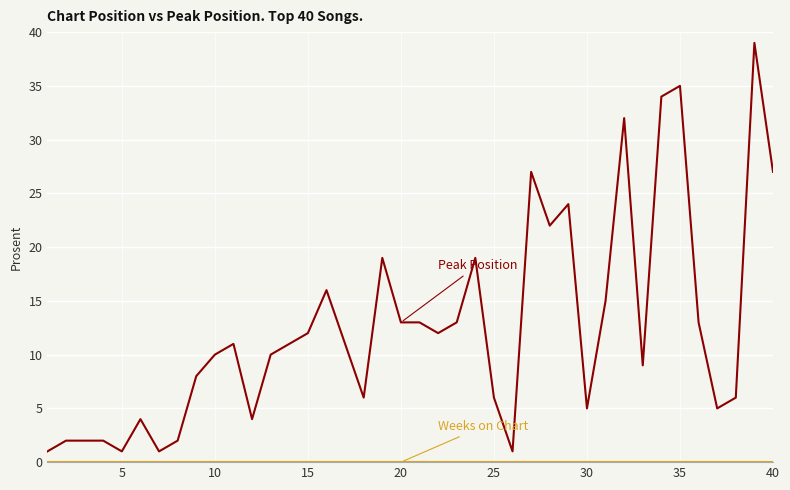

What is the maximum value shown in the chart?

39